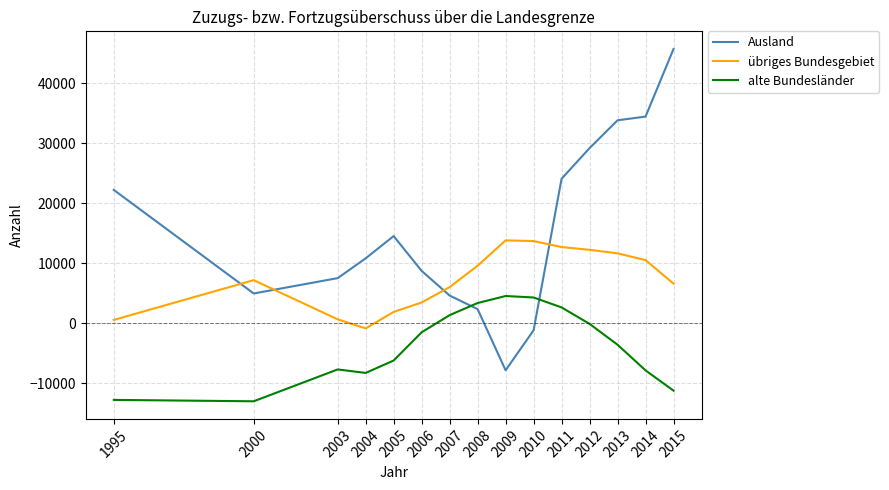

True or false: übriges Bundesgebiet has a value of 653 at 2003.

True